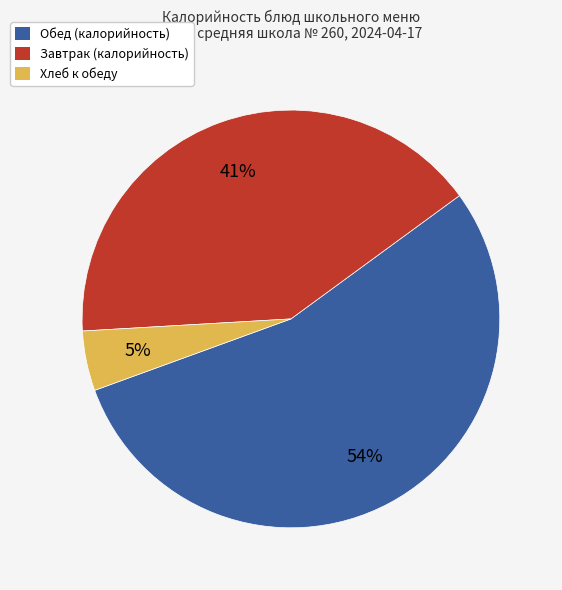

Count the number of slices in the pie.

3